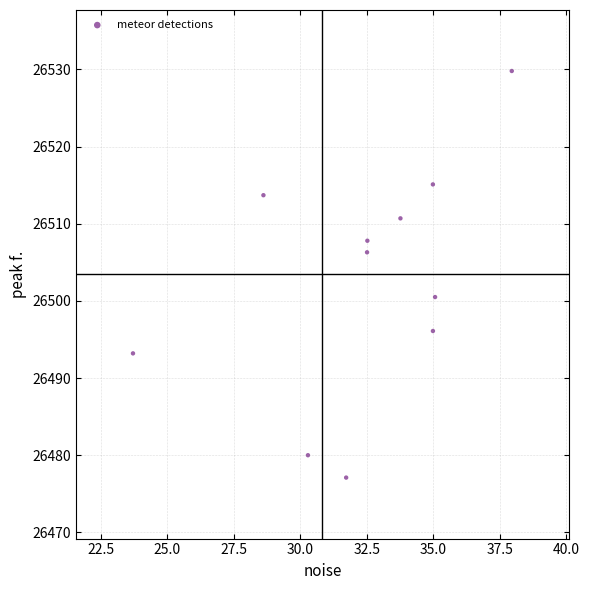

What is the average Y value?

26502.8